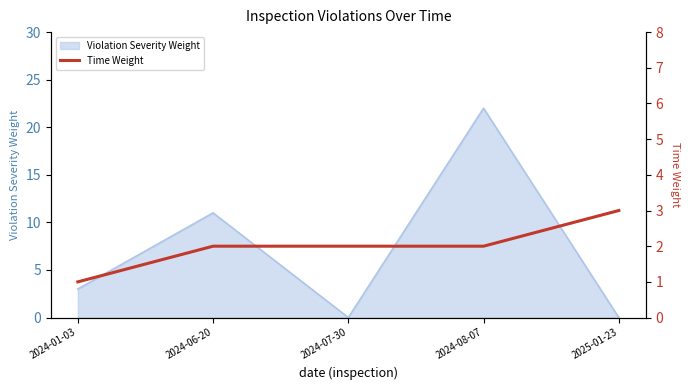

The Violation Severity Weight series shows -13 at 2024-07-30. True or false?

False